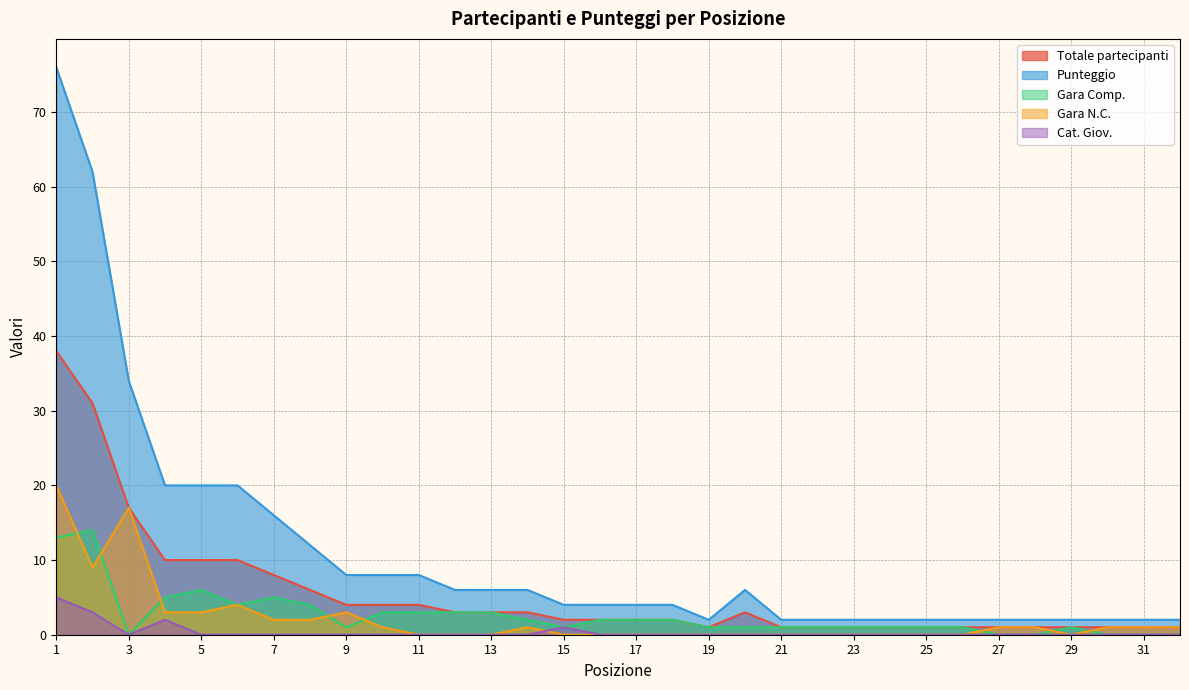

Which series has the widest spread of values?

Punteggio